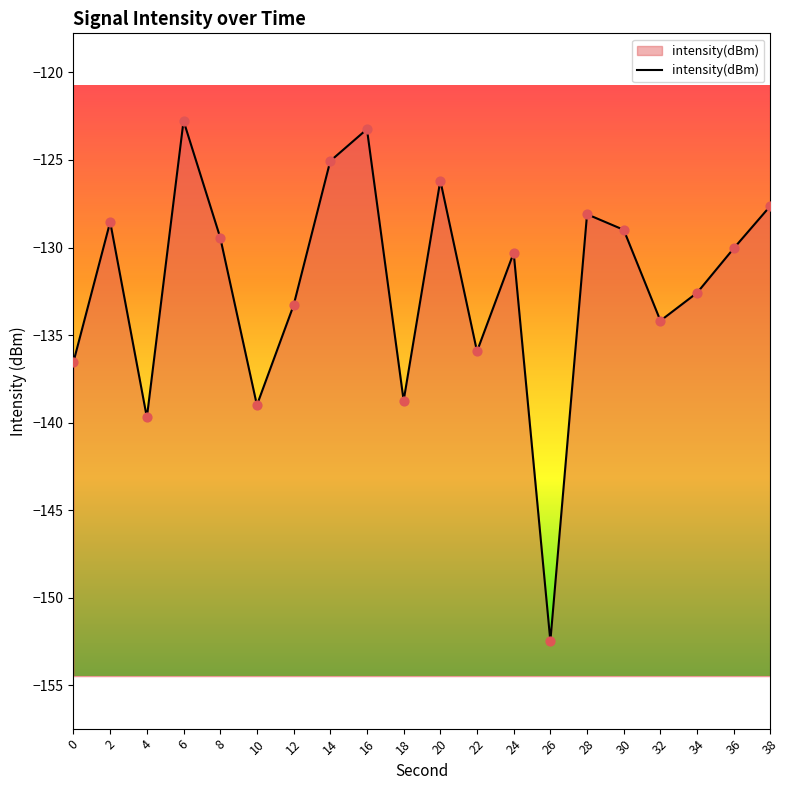

Between 16 and 28, which is larger?

16